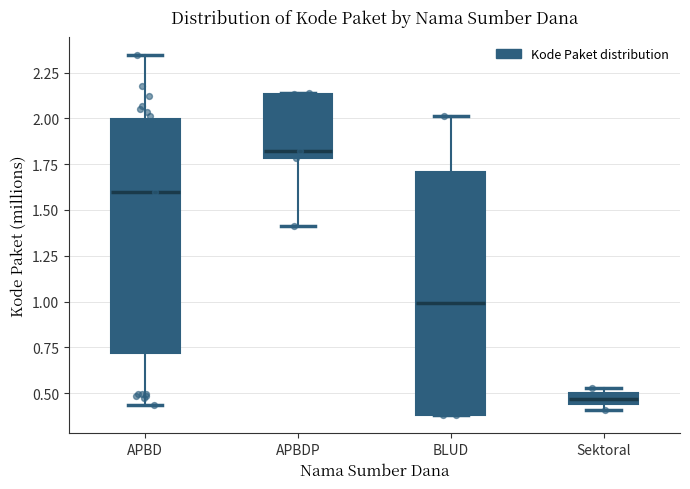

Which box has the highest median line?

APBDP